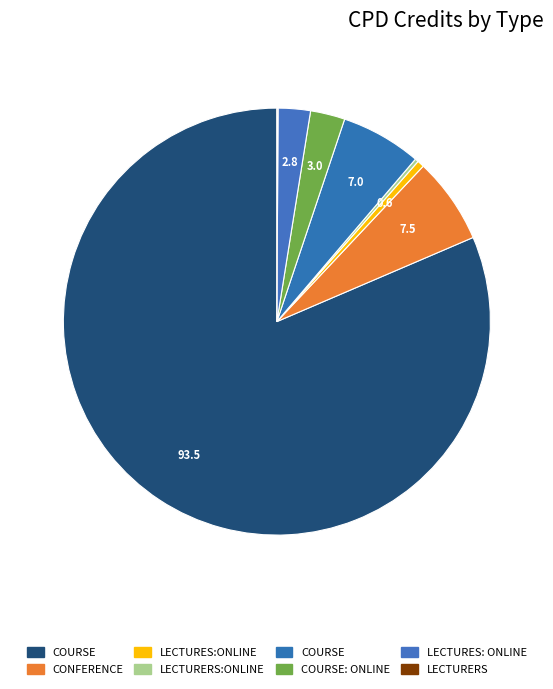

How many slices are in this pie chart?

8